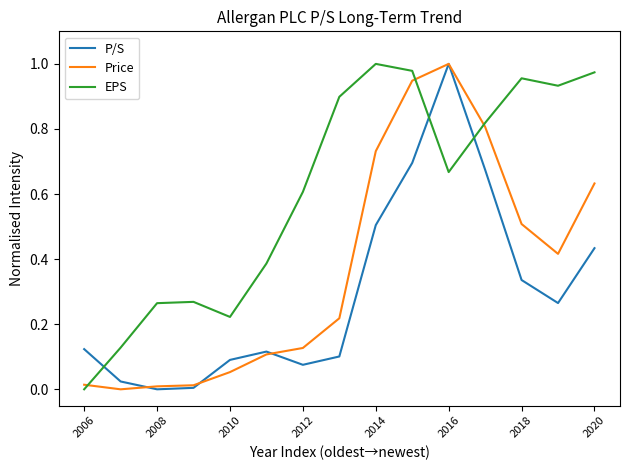

Which series has the largest total across all categories?

EPS